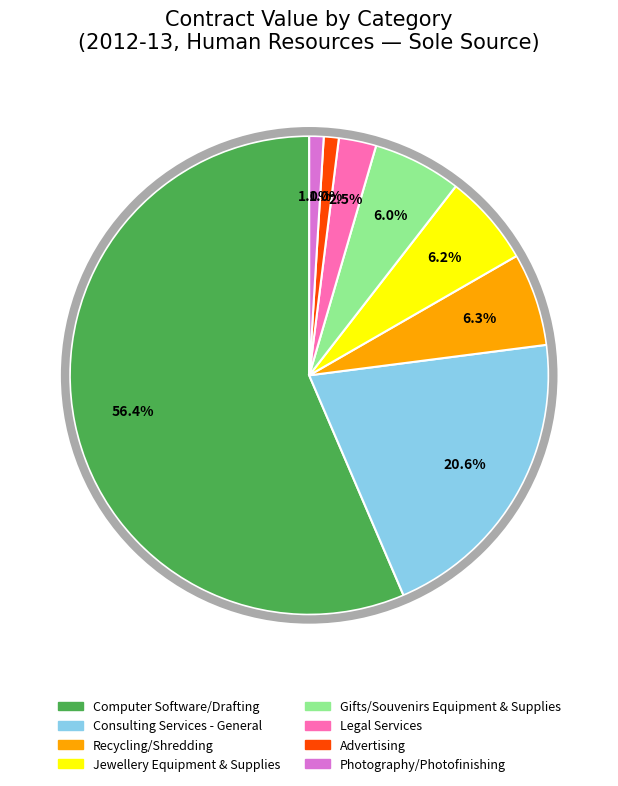

How many segments does this pie chart have?

8